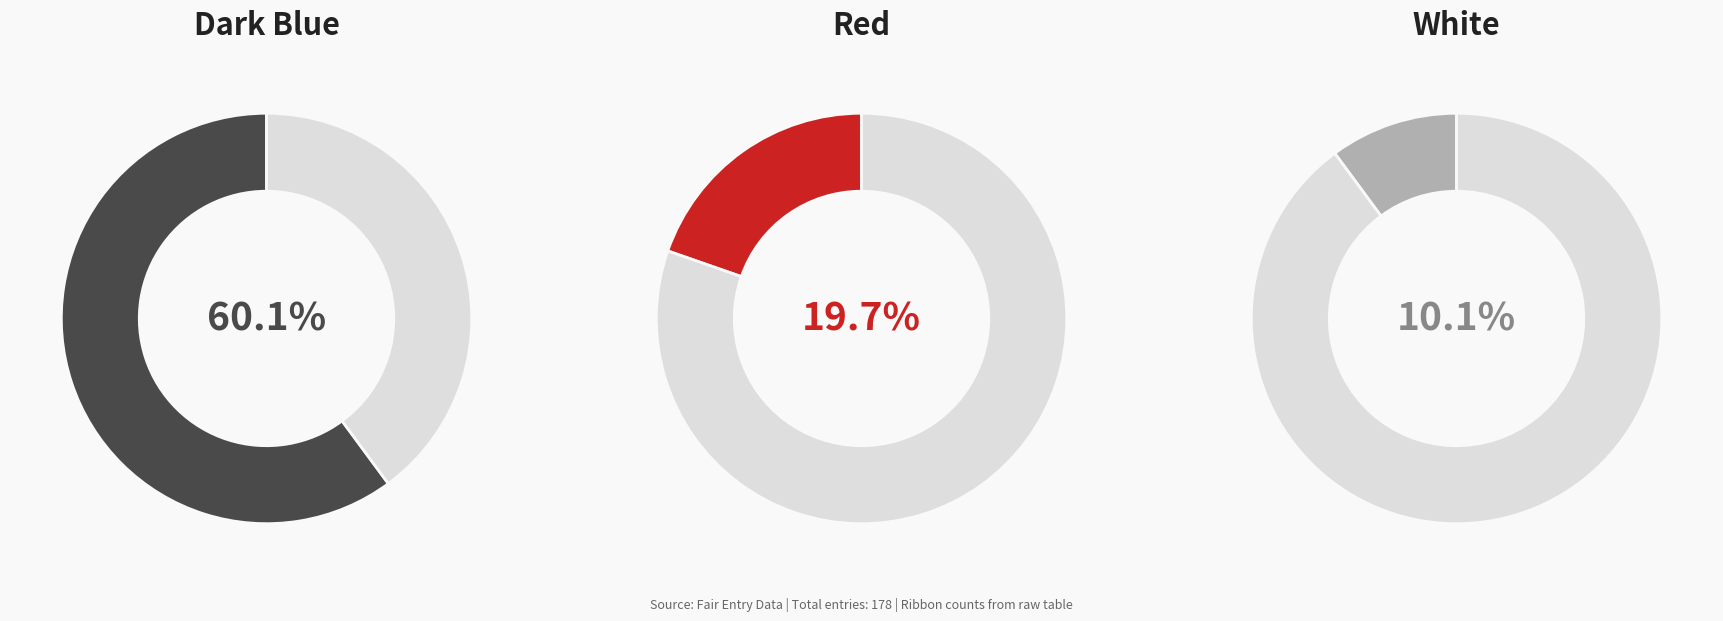

Do White and Dark Blue together represent more than half of the pie?

Yes